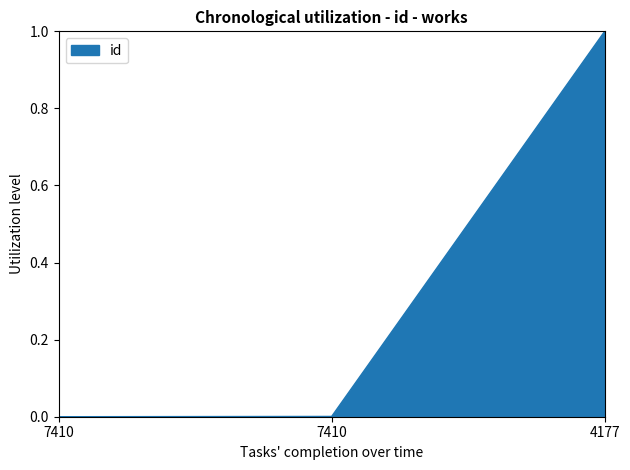

Rank the categories by value from lowest to highest.

7410, 7410, 4177